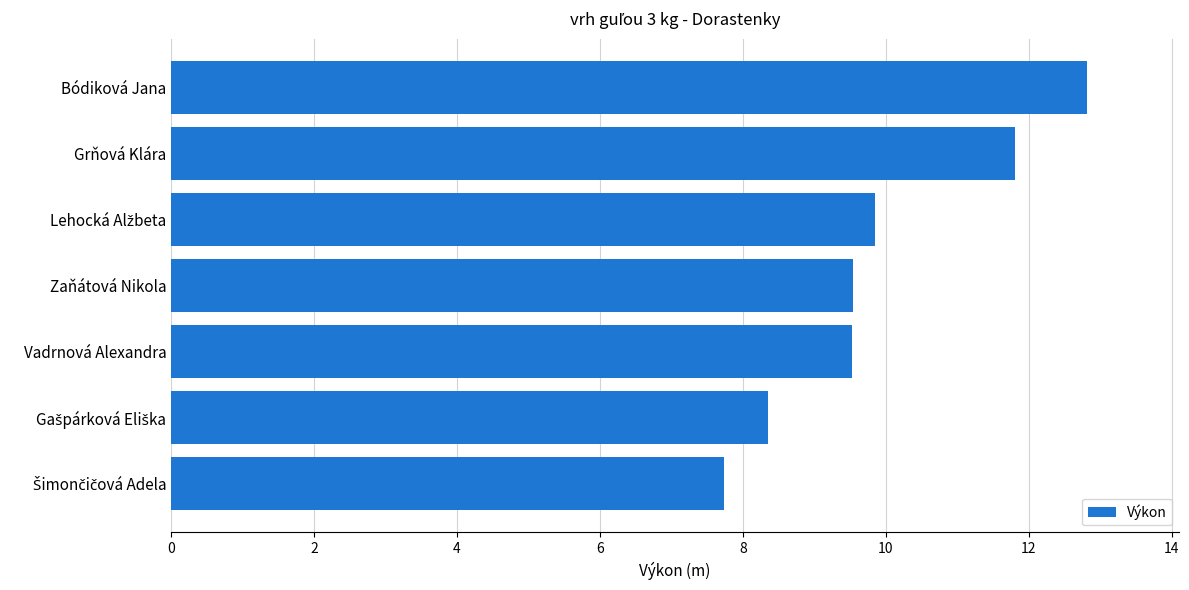

What is the ratio of the value at Vadrnová Alexandra to the value at Bódiková Jana?

0.7